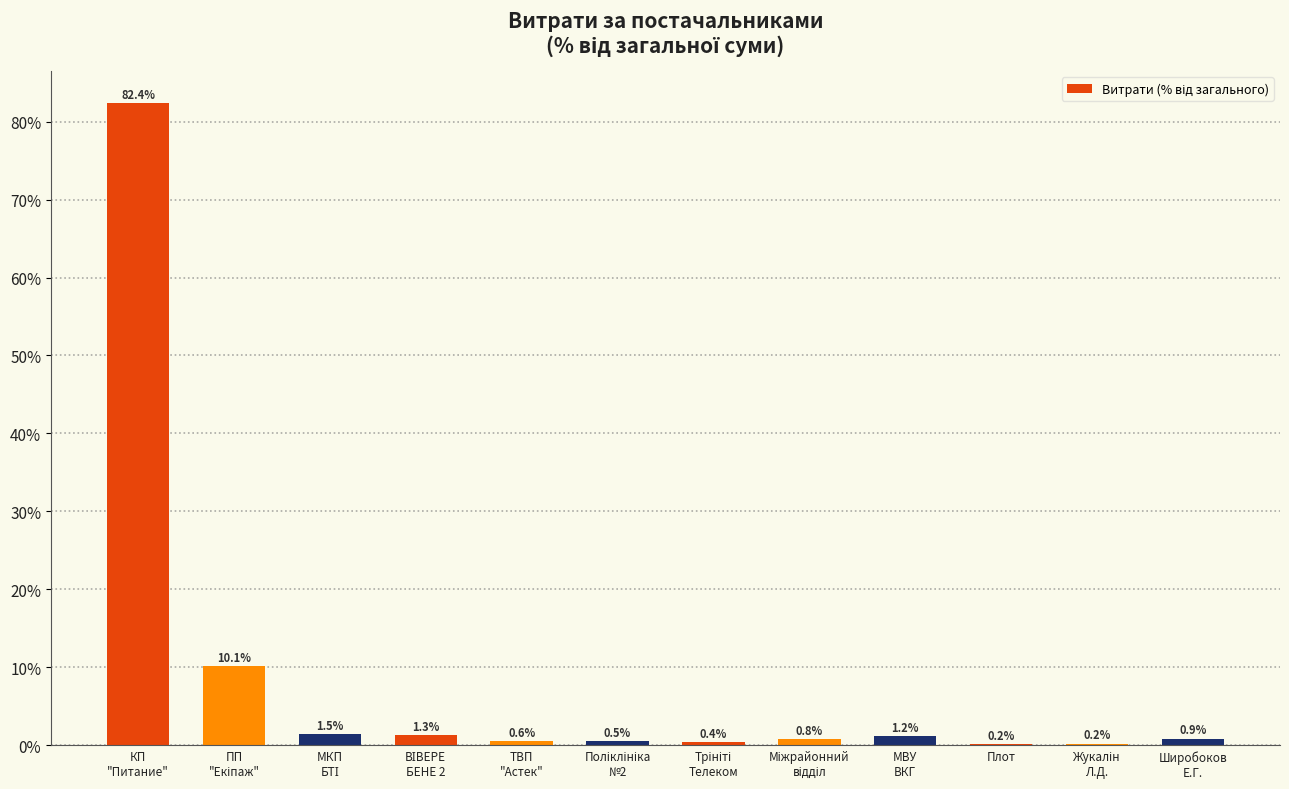

At which category does the chart reach its peak across all series?

КП
"Питание"